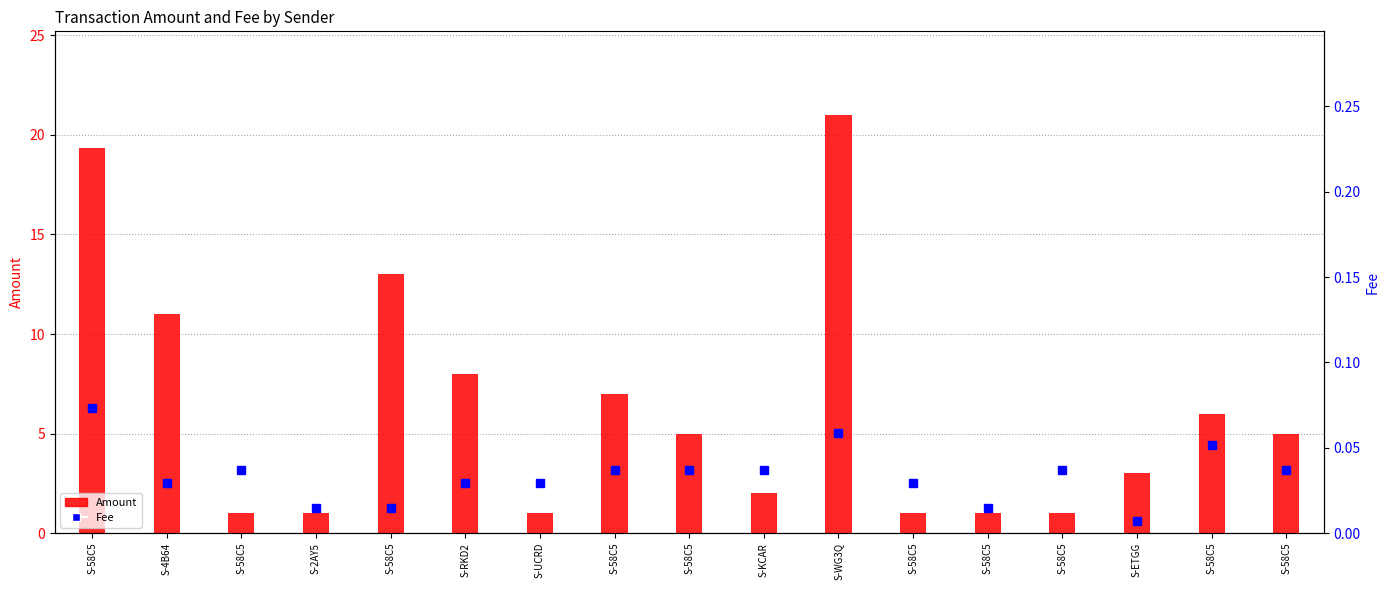

At which label does Amount reach its peak?

S-WG3Q